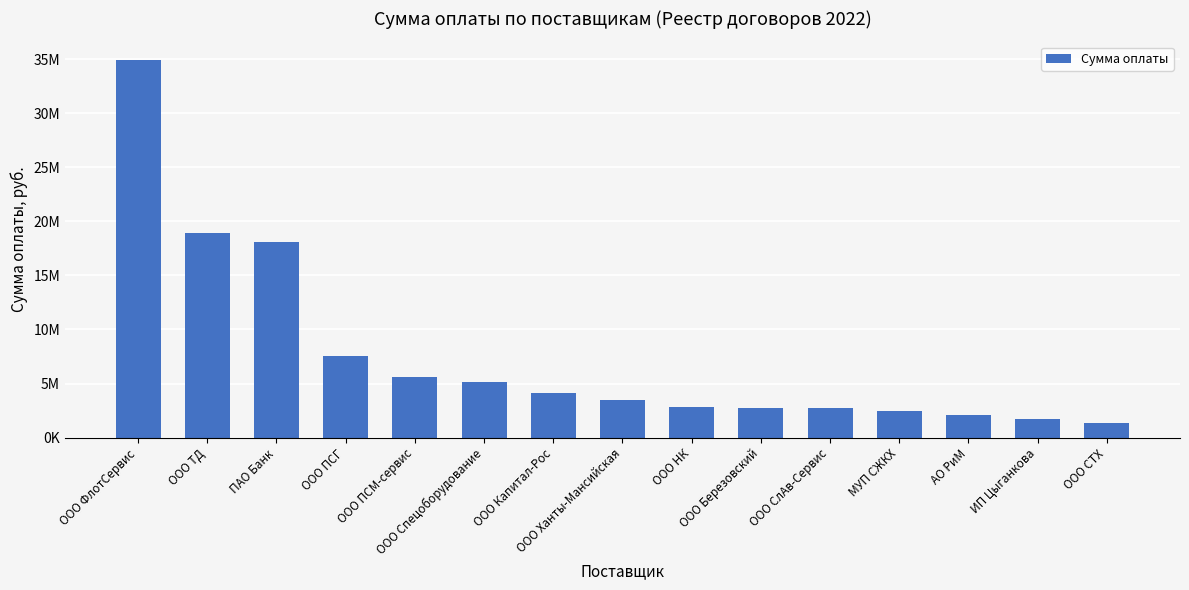

List the labels in order of value, smallest first.

ООО СТХ, ИП Цыганкова, АО РиМ, МУП СЖКХ, ООО СлАв-Сервис, ООО Березовский, ООО НК, ООО Ханты-Мансийская, ООО Капитал-Рос, ООО Спецоборудование, ООО ПСМ-сервис, ООО ПСГ, ПАО Банк, ООО ТД, ООО ФлотСервис